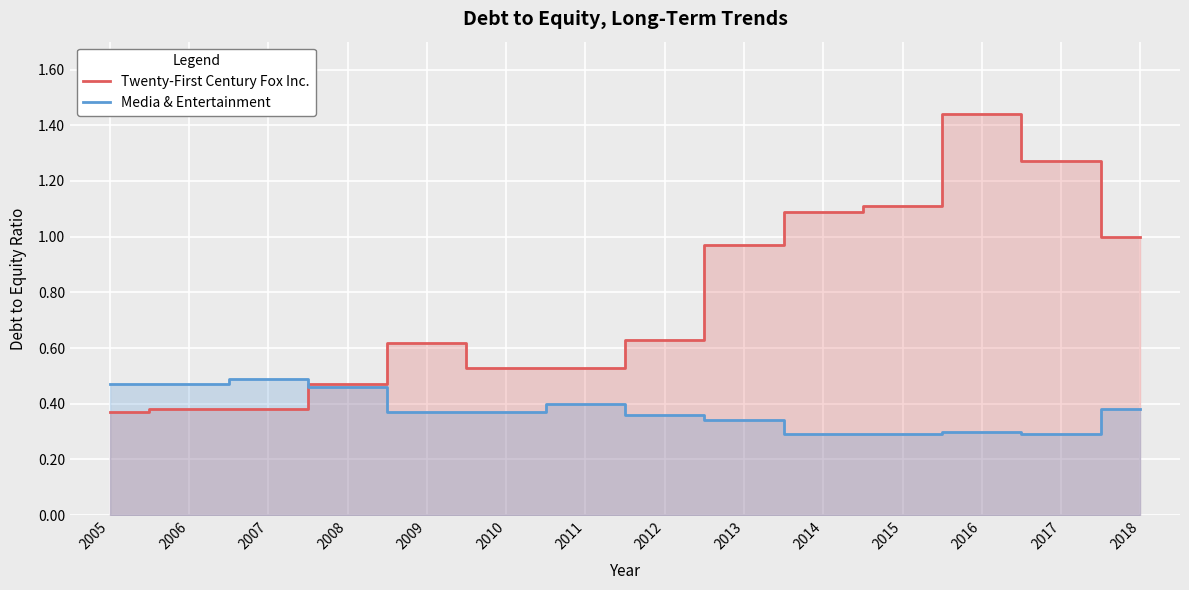

List the series in order of their overall mean, lowest first.

Media & Entertainment, Twenty-First Century Fox Inc.